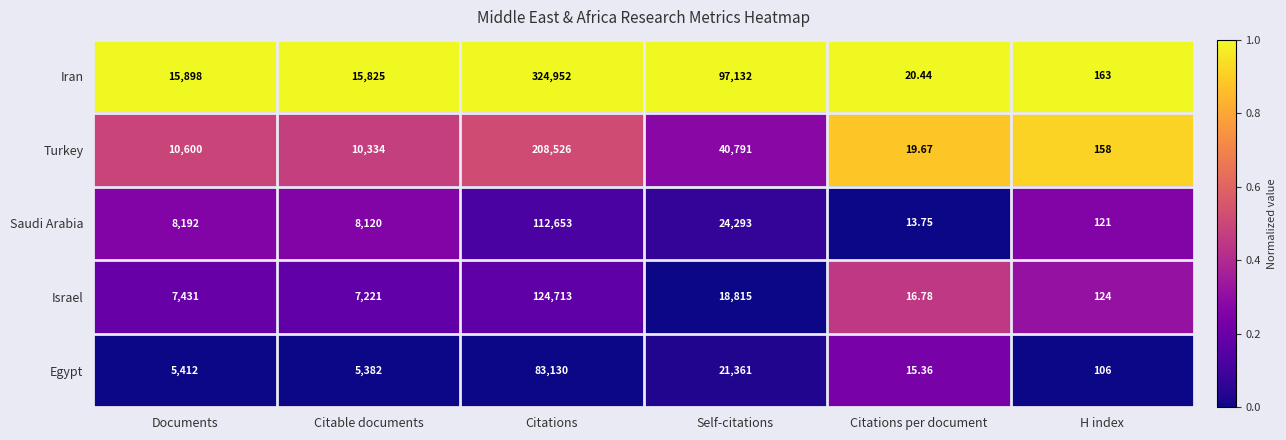

List the labels in order of Iran value, largest first.

Citations, Self-citations, Documents, Citable documents, H index, Citations per document